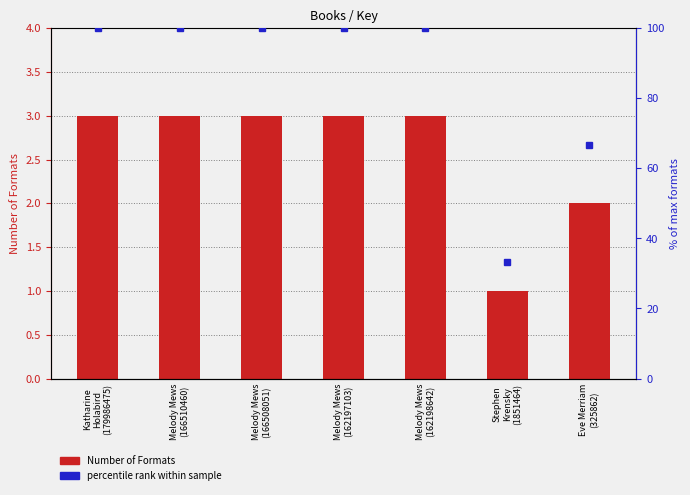

Reading left to right, extract all data points from this chart.

Katharine
Holabird
(179986475)=3	Melody Mews
(166510460)=3	Melody Mews
(166508051)=3	Melody Mews
(162197103)=3	Melody Mews
(162198642)=3	Stephen
Krensky
(1851464)=1	Eve Merriam
(325862)=2